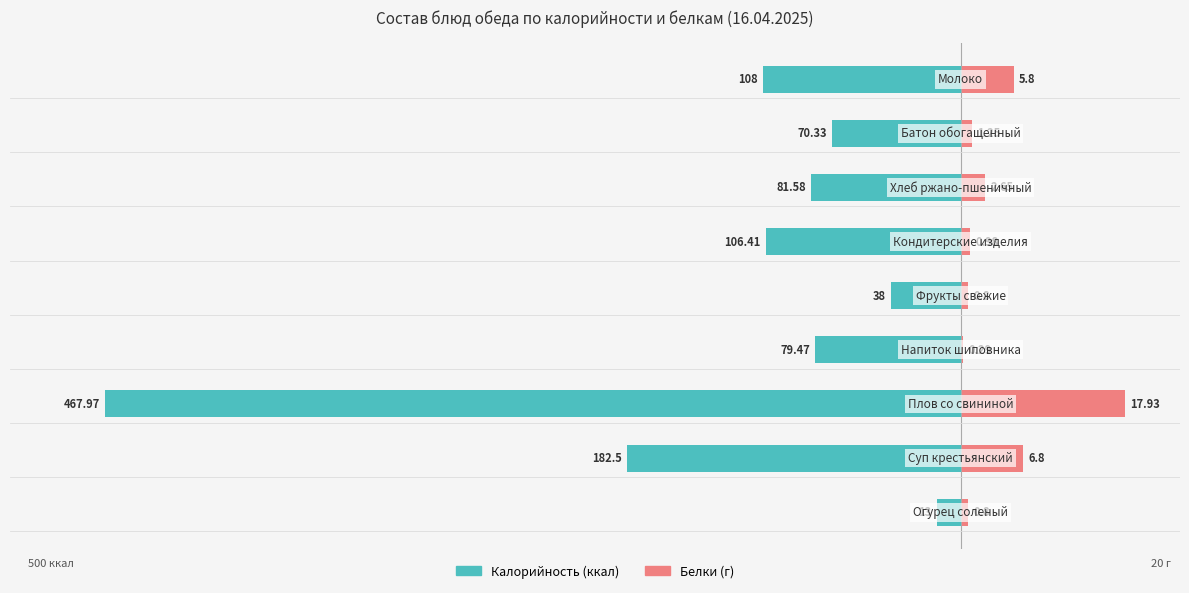

What are all the series names shown in the legend?

Калорийность, Белки (×5)